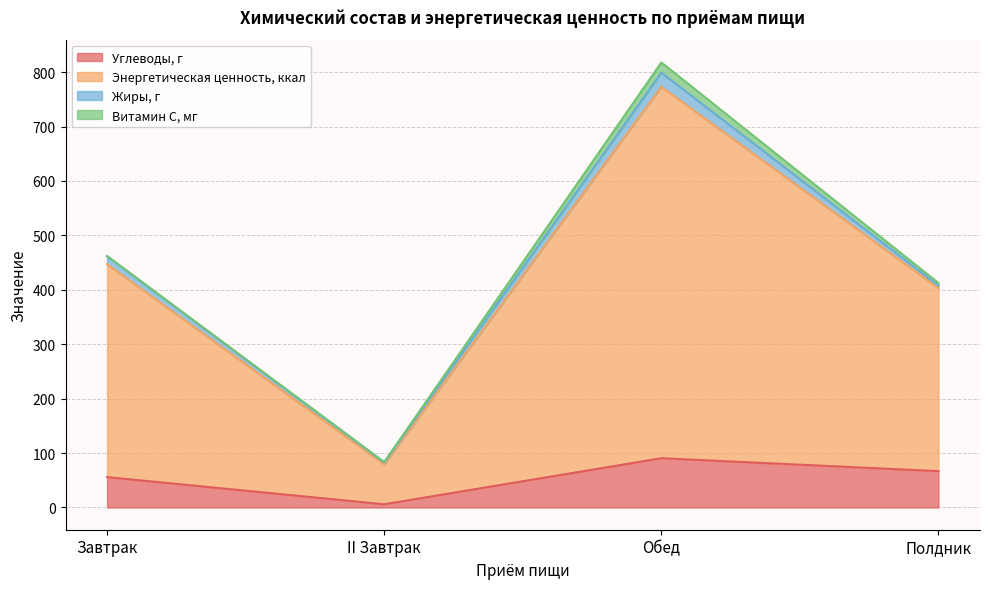

What is the total value across all series at Обед?

817.8